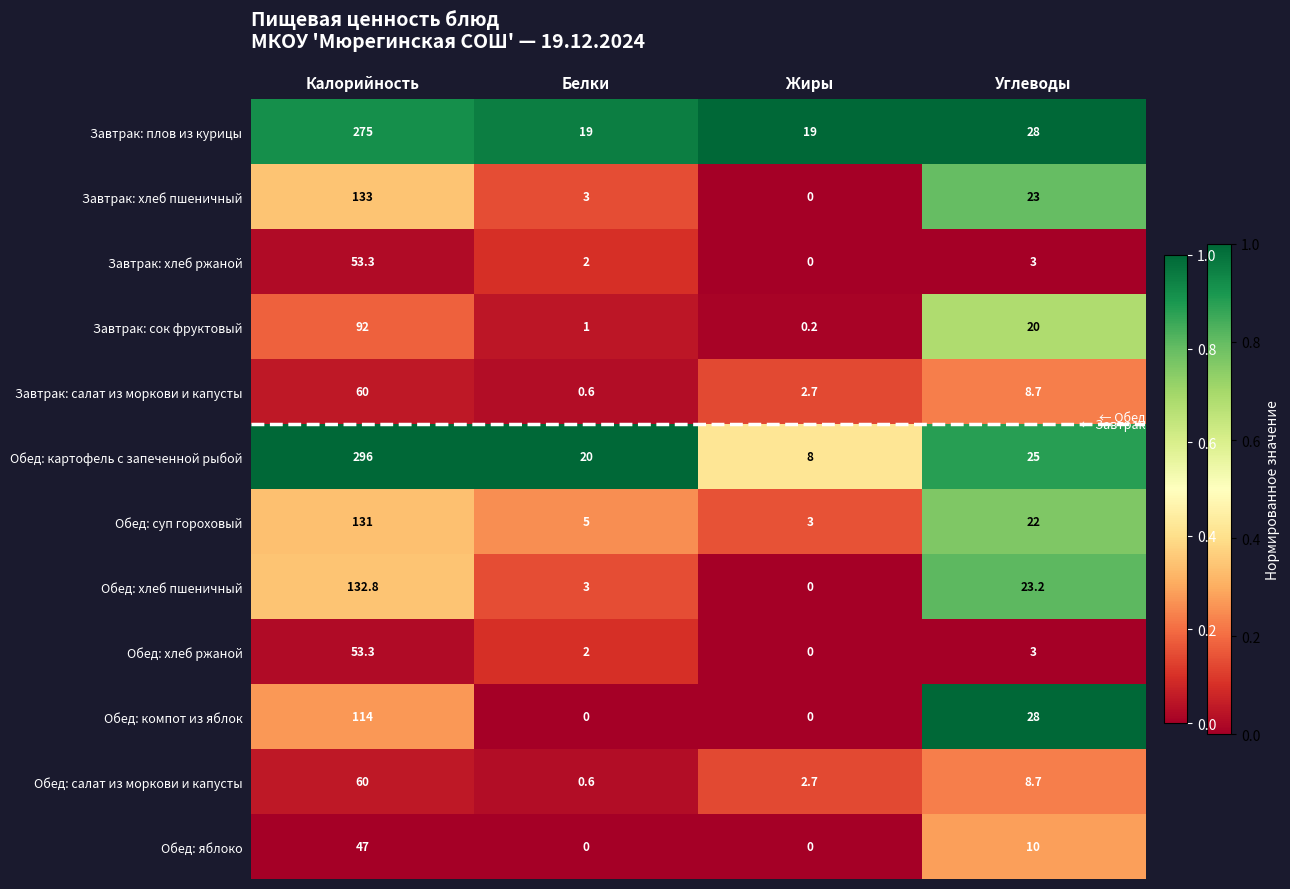

At which label does Обед: картофель с запеченной рыбой reach its peak?

Калорийность